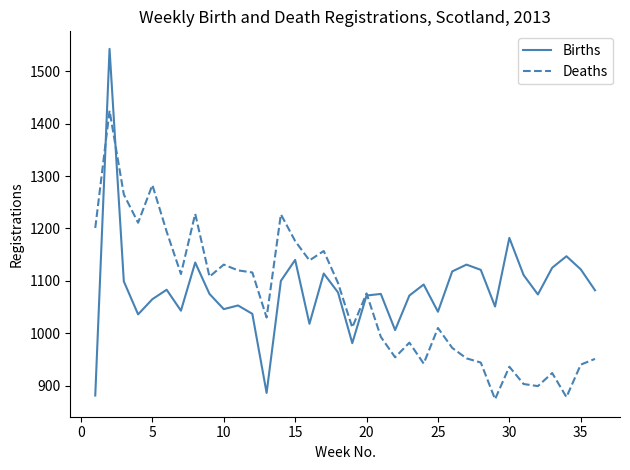

Count the number of data series in this chart.

2